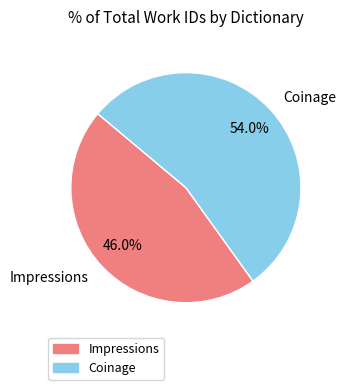

Is it true that Impressions is 55% of the pie?

False